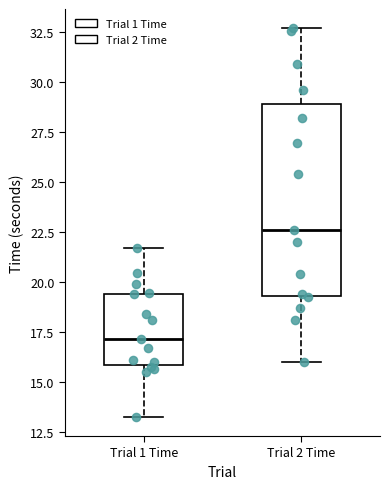

Which box has the highest median line?

Trial 2 Time